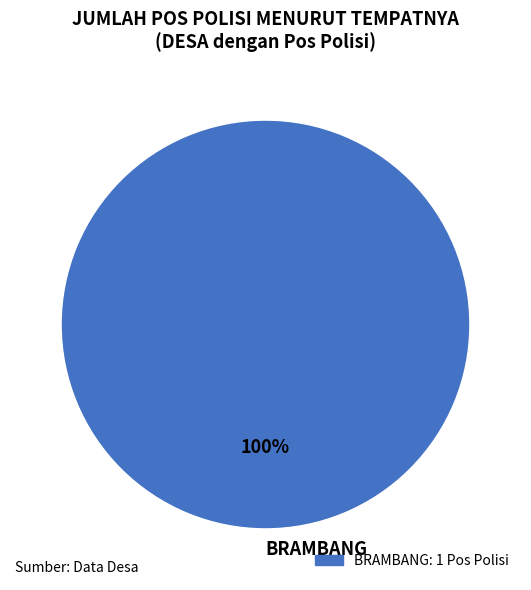

Is there any slice that represents more than half of the pie?

Yes